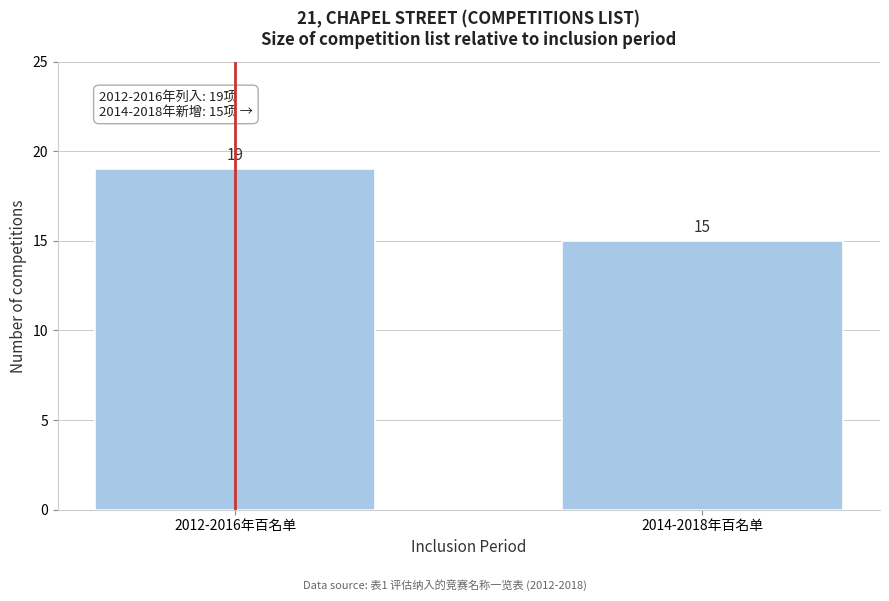

Reading left to right, transcribe all the data shown in this chart.

2012-2016年百名单=19	2014-2018年百名单=15